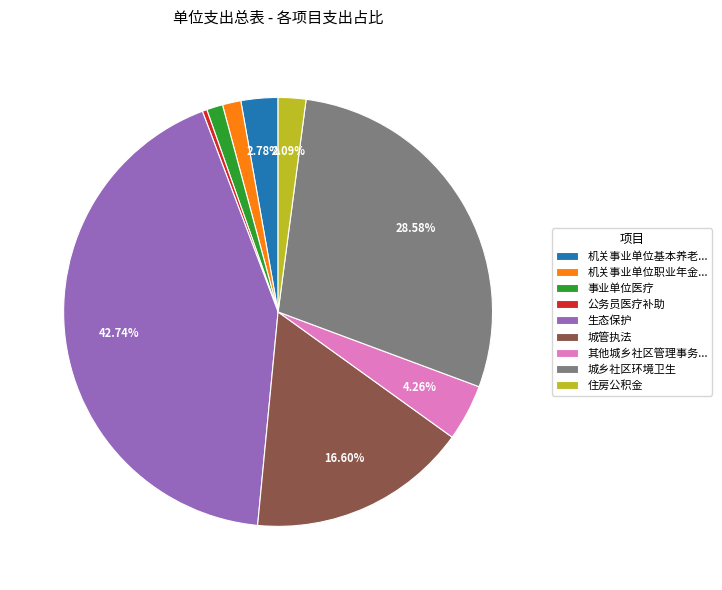

To the nearest percent, what is the combined percentage of 公务员医疗补助 and 生态保护?

43%